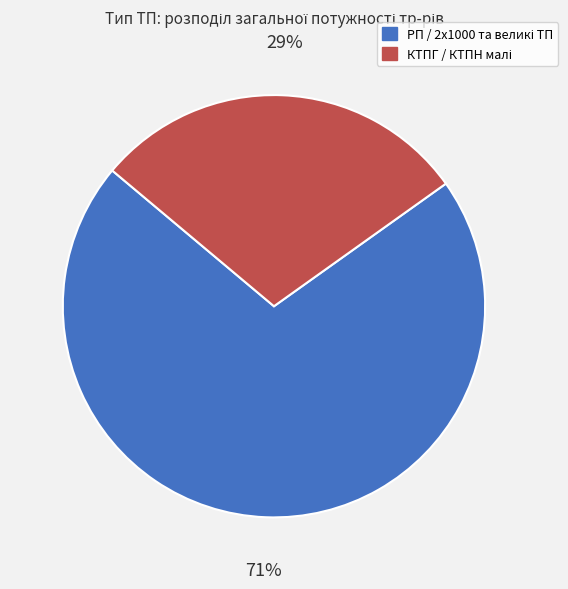

To the nearest percent, what is the difference between the largest and smallest slice percentages?

42%